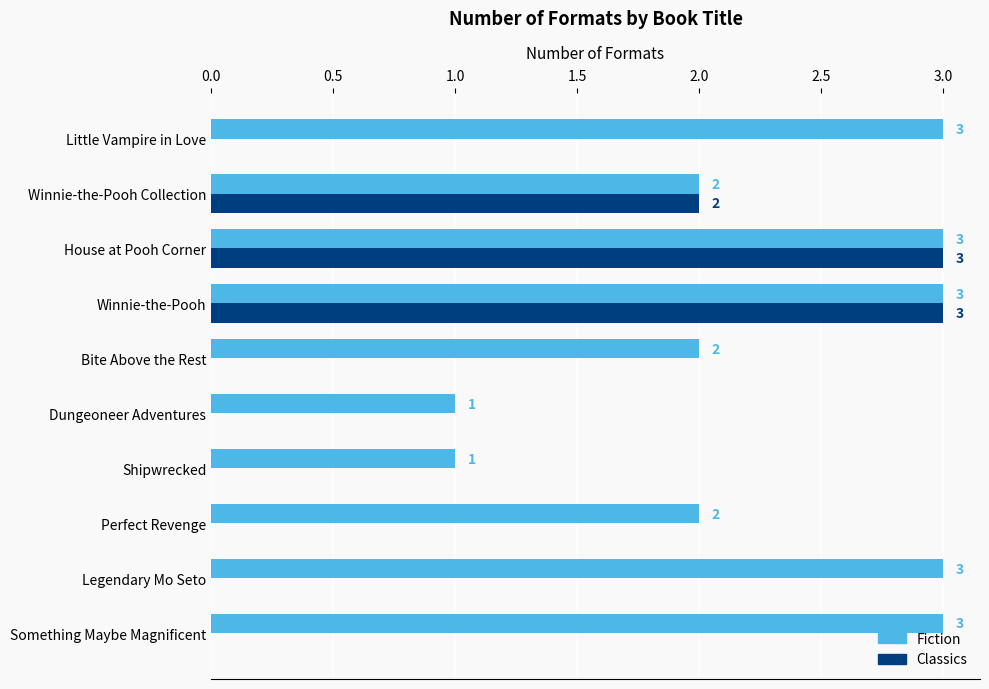

Is the value of Fiction at Winnie-the-Pooh Collection greater than the value of Classics at Bite Above the Rest?

Yes